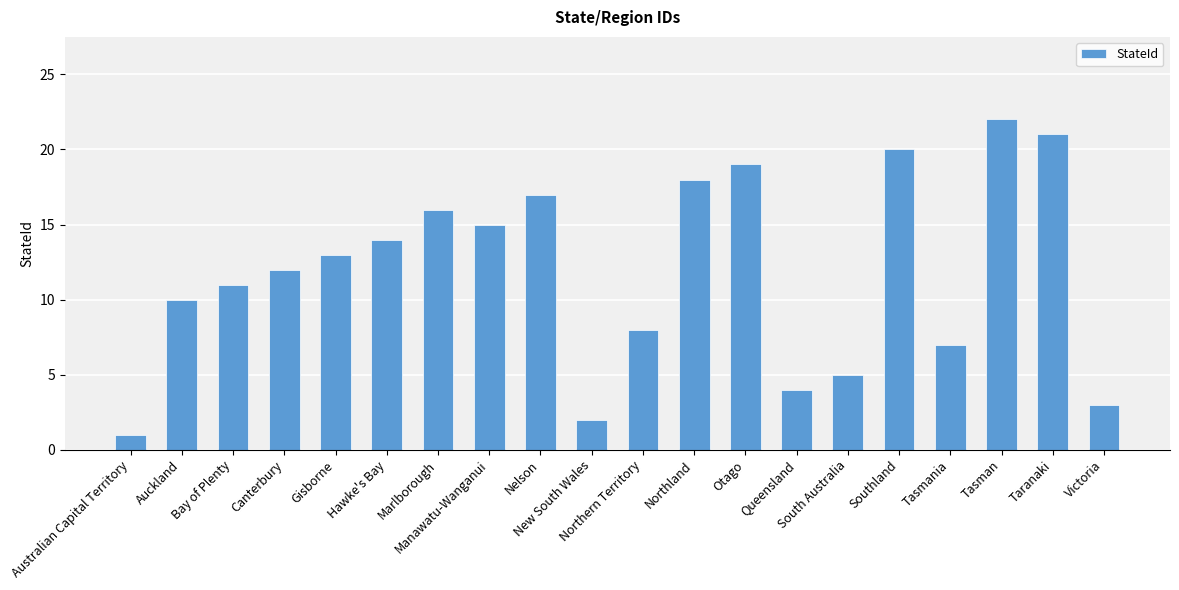

List the labels in order of value, largest first.

Tasman, Taranaki, Southland, Otago, Northland, Nelson, Marlborough, Manawatu-Wanganui, Hawke's Bay, Gisborne, Canterbury, Bay of Plenty, Auckland, Northern Territory, Tasmania, South Australia, Queensland, Victoria, New South Wales, Australian Capital Territory